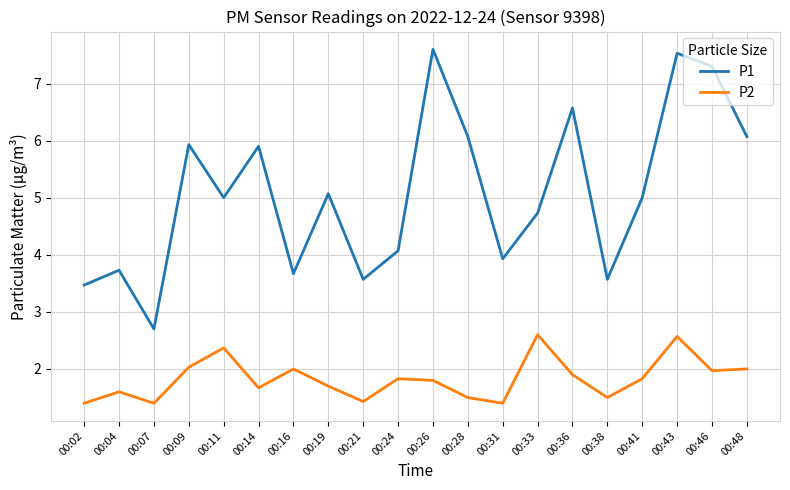

What is the maximum value for P2?

2.6